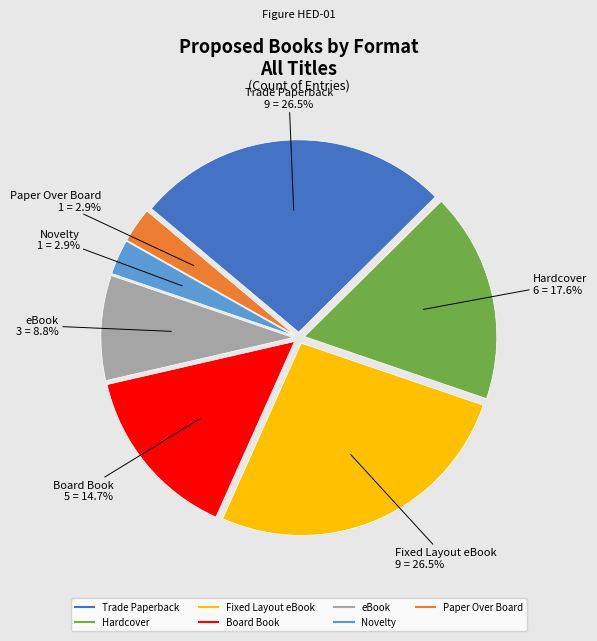

Is there a majority slice in this chart?

No